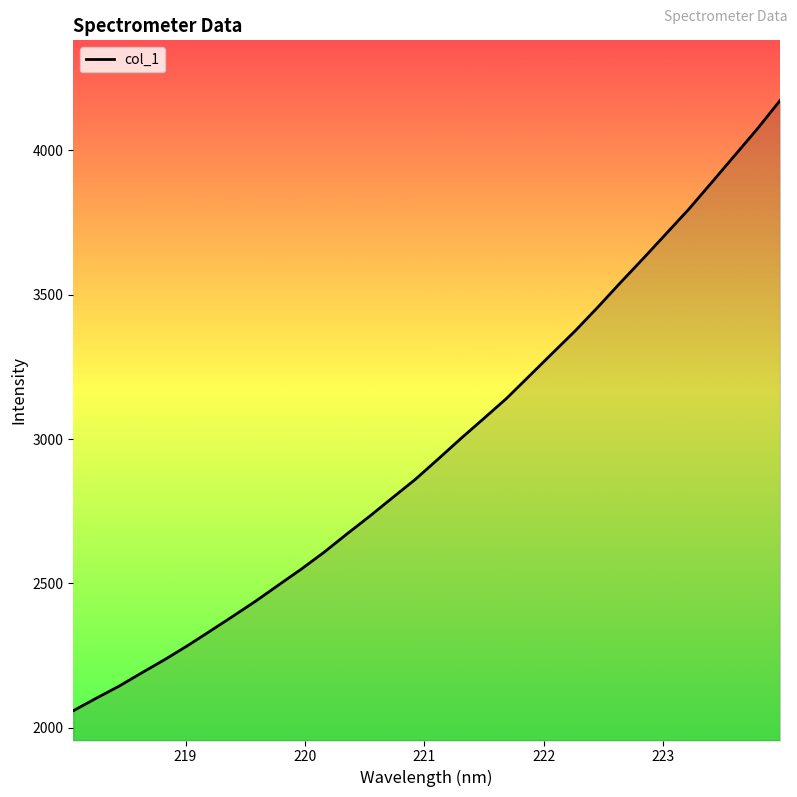

What is the greatest value displayed?

4172.1